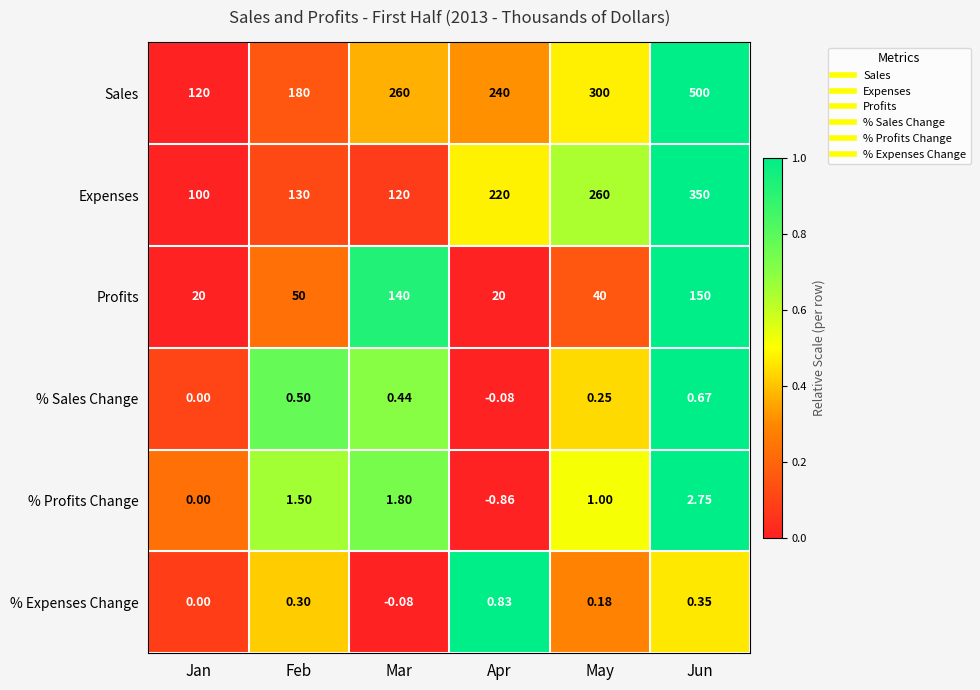

Between Feb and Apr, which series saw the biggest shift?

Expenses